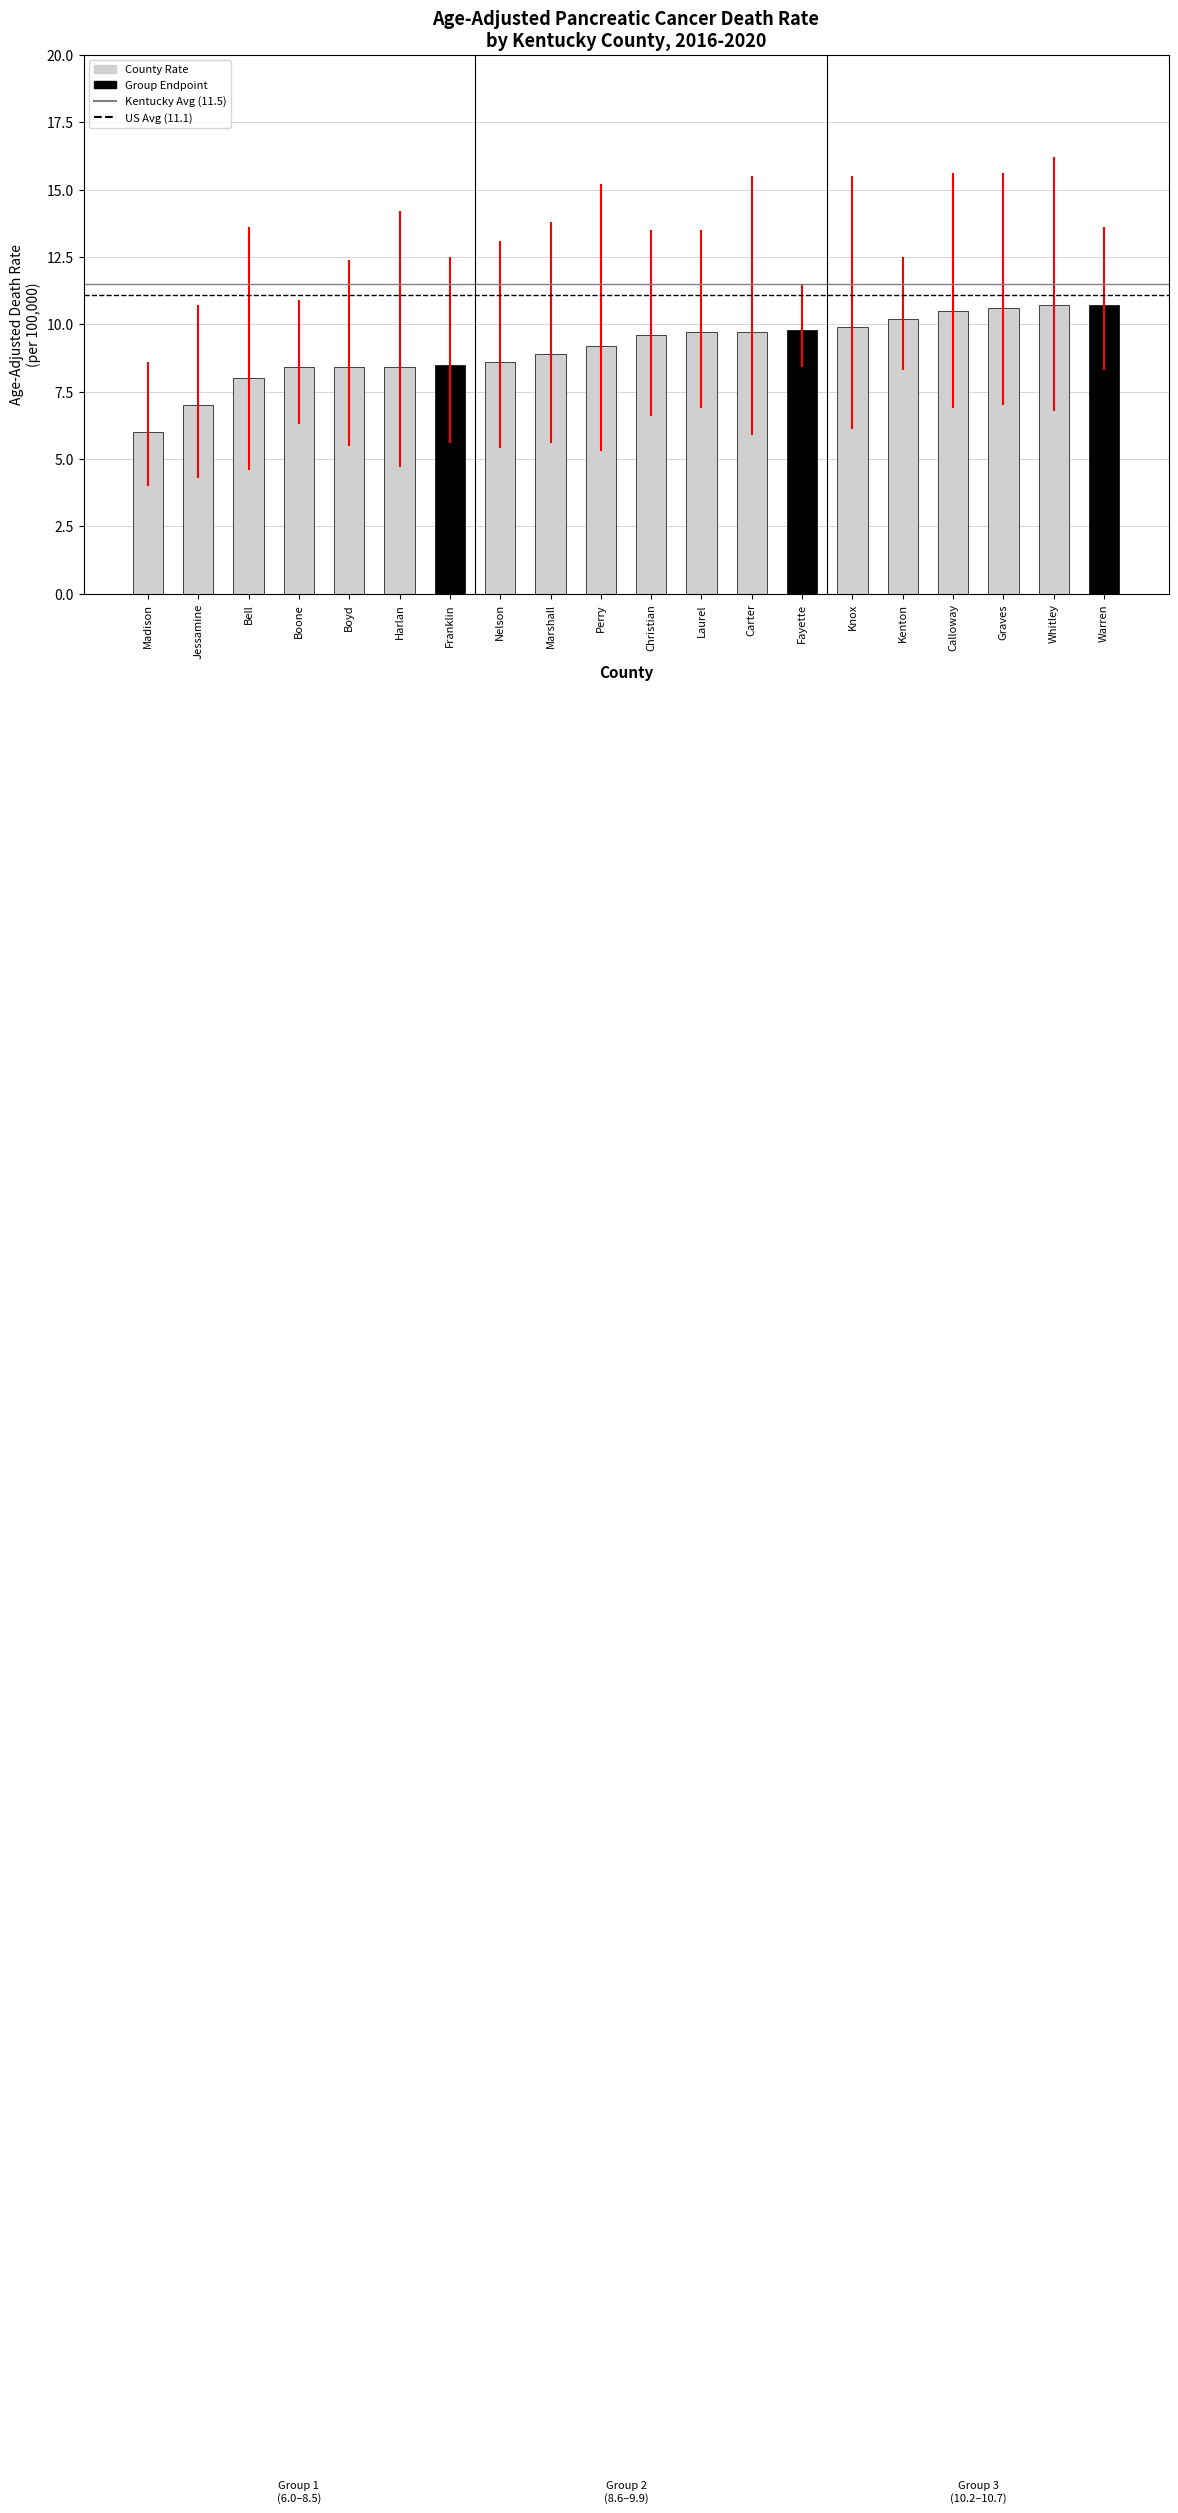

What is the label of the 1st bar from the right?

Warren